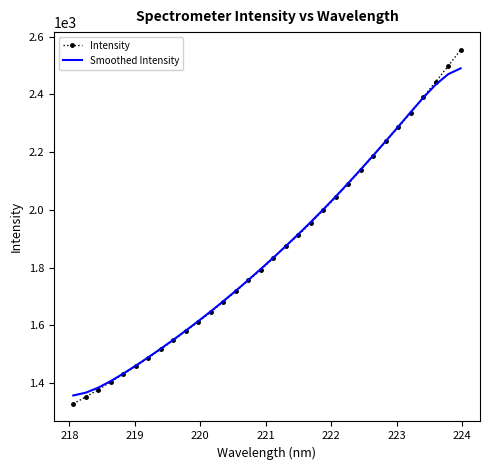

True or false: Smoothed Intensity and Intensity intersect in this chart.

True